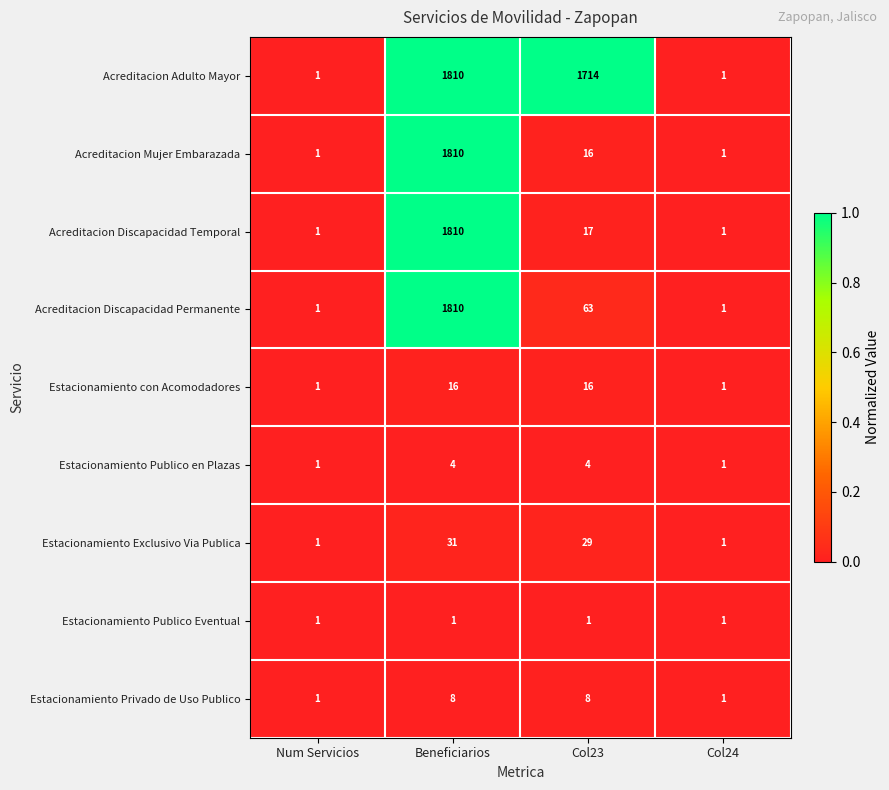

Between Beneficiarios and Col23, which series saw the biggest shift?

Acreditacion Mujer Embarazada